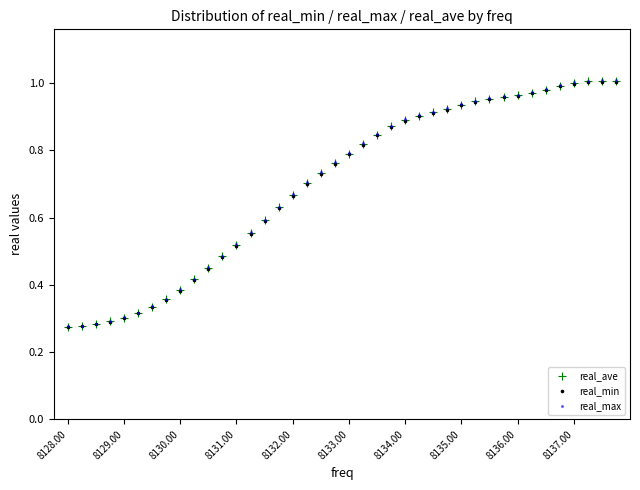

What are all the series names shown in the legend?

real_ave, real_min, real_max